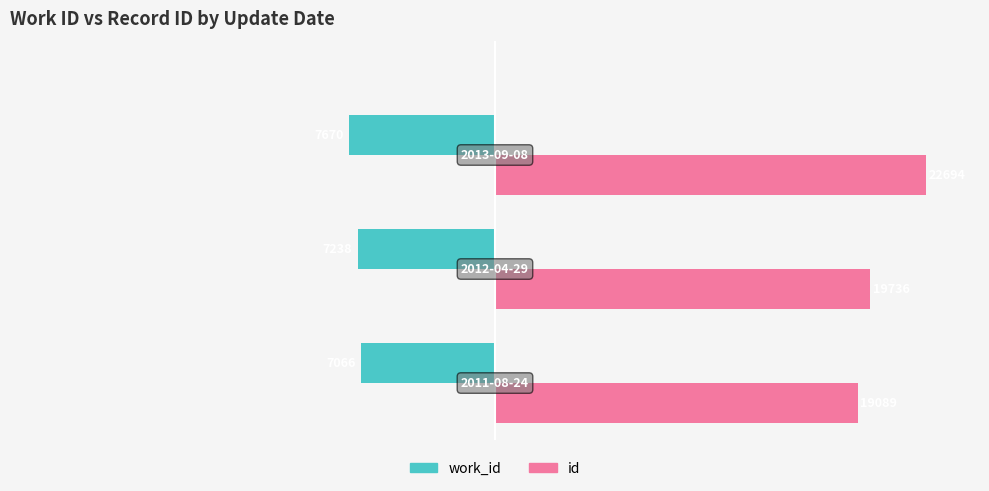

What are all the series names shown in the legend?

work_id, id